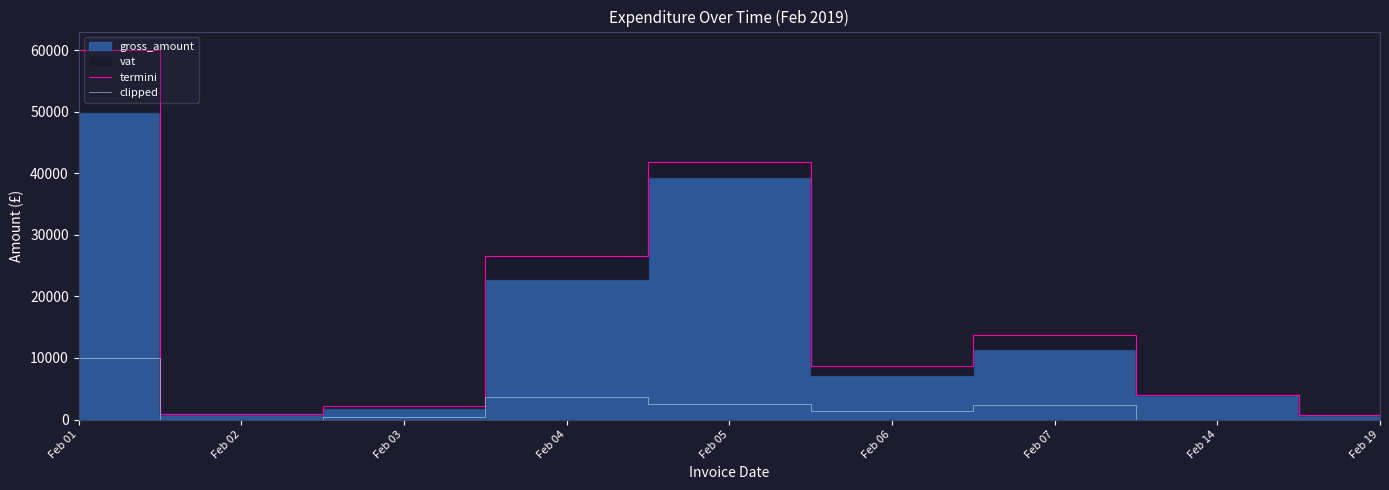

True or false: termini and clipped cross at least once.

False